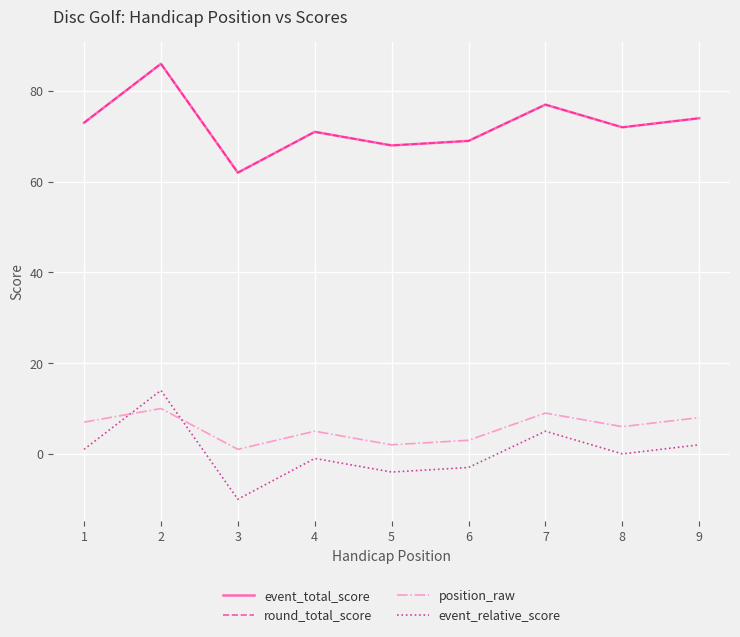

How many lines are shown in the chart?

4